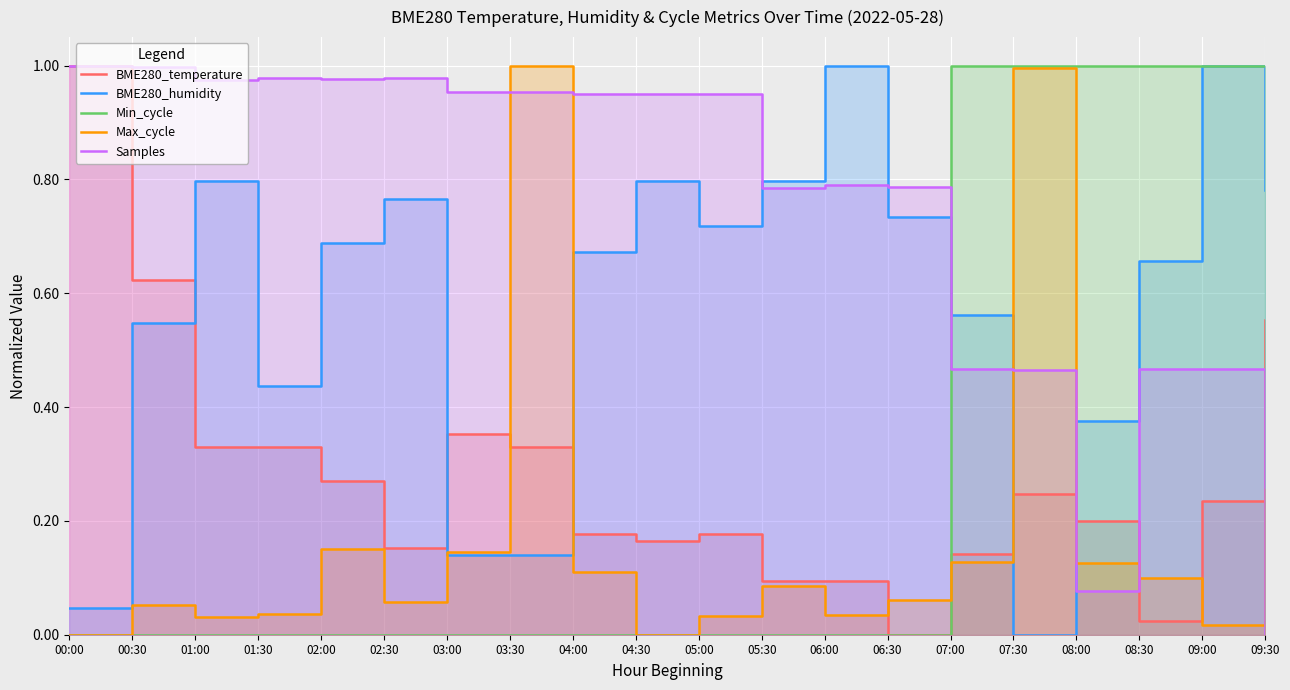

Which category has the lowest value in the Max_cycle series?

00:00